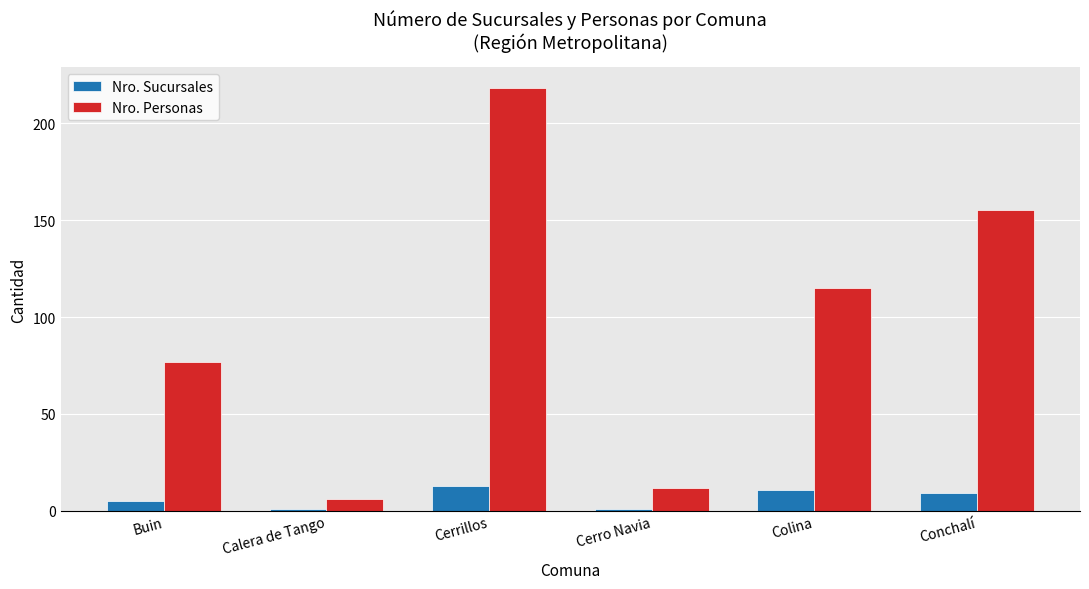

At which category is the sum across all series the highest?

Cerrillos